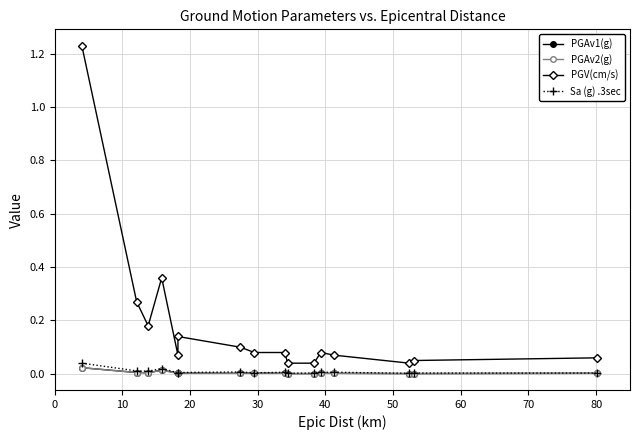

True or false: Sa (g) .3sec has a value of 0.0 at 20.

False